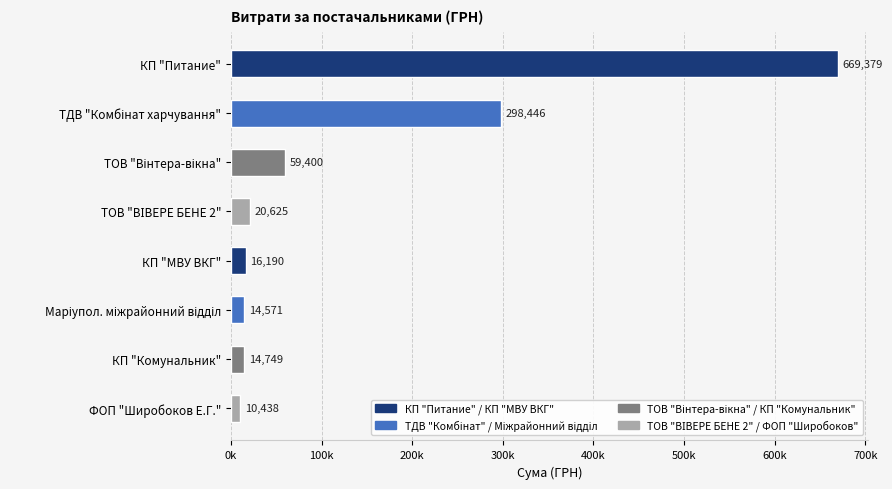

Does the chart contain any negative values?

No